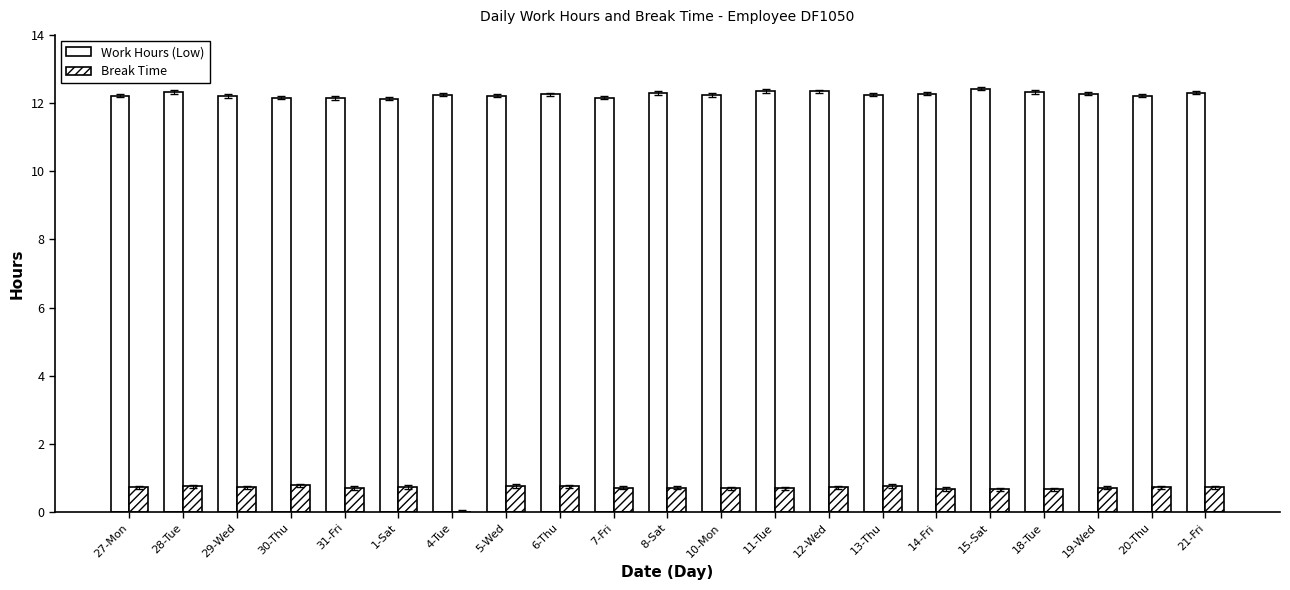

What is the average value of the Break Time series?

0.7